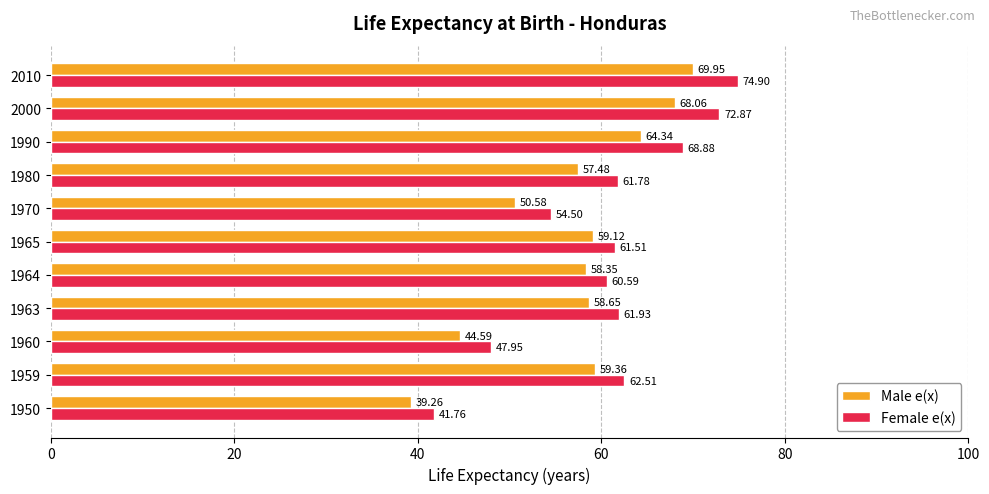

What is the spread (max minus min) of values at 1965?

2.4